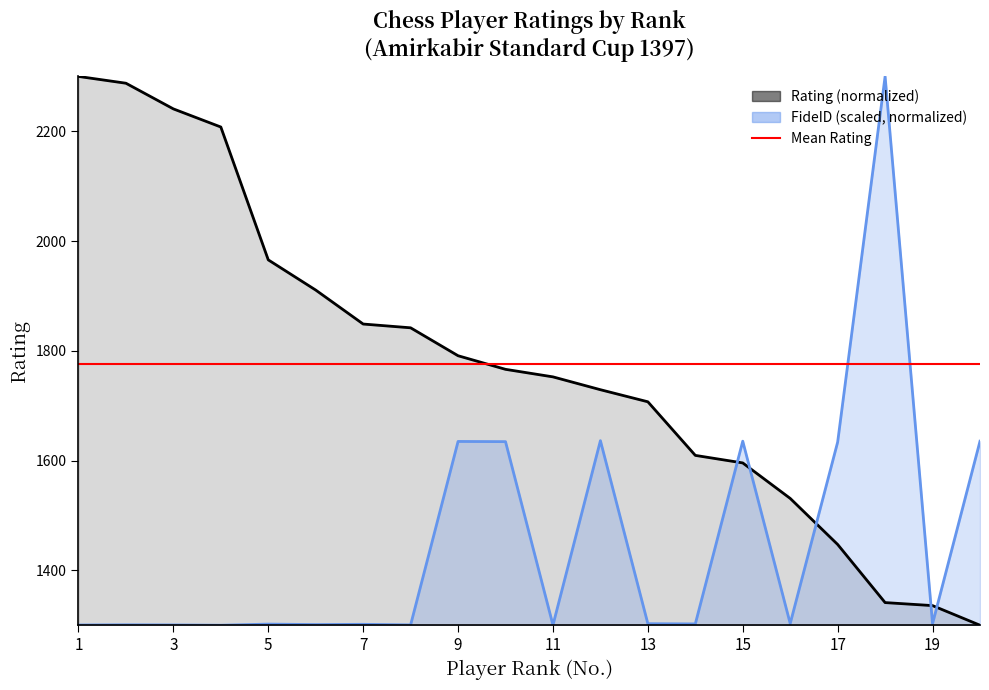

Rank the series by their maximum value, from highest to lowest.

Rating, FideID (scaled)